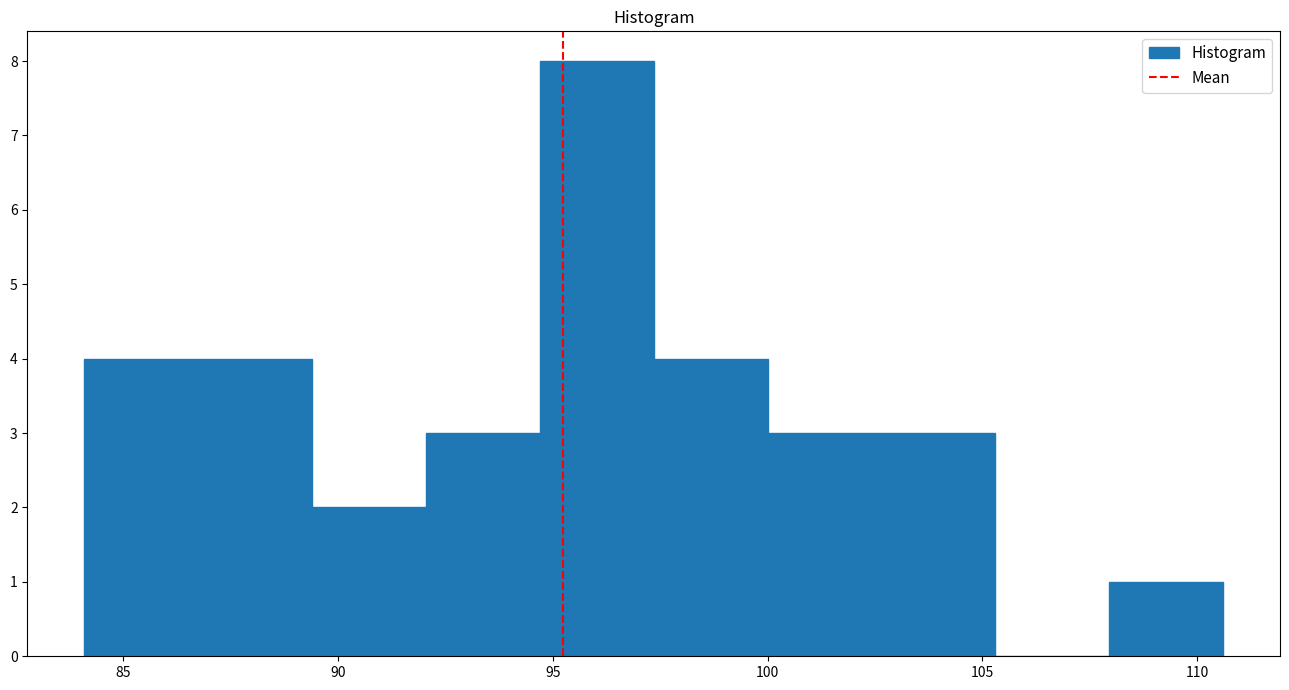

Reading left to right, transcribe this chart: for each bar, give the range it covers on the x-axis and its height. Neither the bar edges nor the heights are printed on the chart, so give them approximately, as read against the axes.

84.10 to 86.75: 4
86.75 to 89.40: 4
89.40 to 92.05: 2
92.05 to 94.70: 3
94.70 to 97.35: 8
97.35 to 100.00: 4
100.00 to 102.65: 3
102.65 to 105.30: 3
105.30 to 107.95: 0
107.95 to 110.60: 1